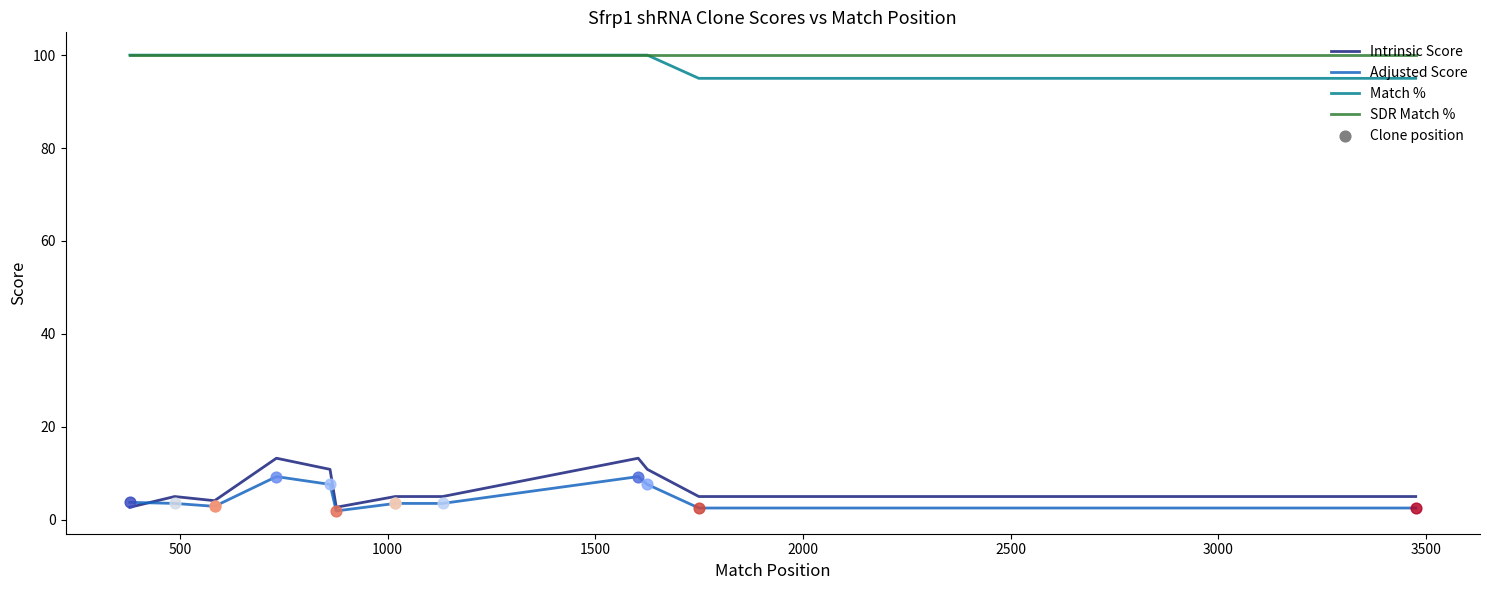

Which series has the largest total across all categories?

SDR Match %